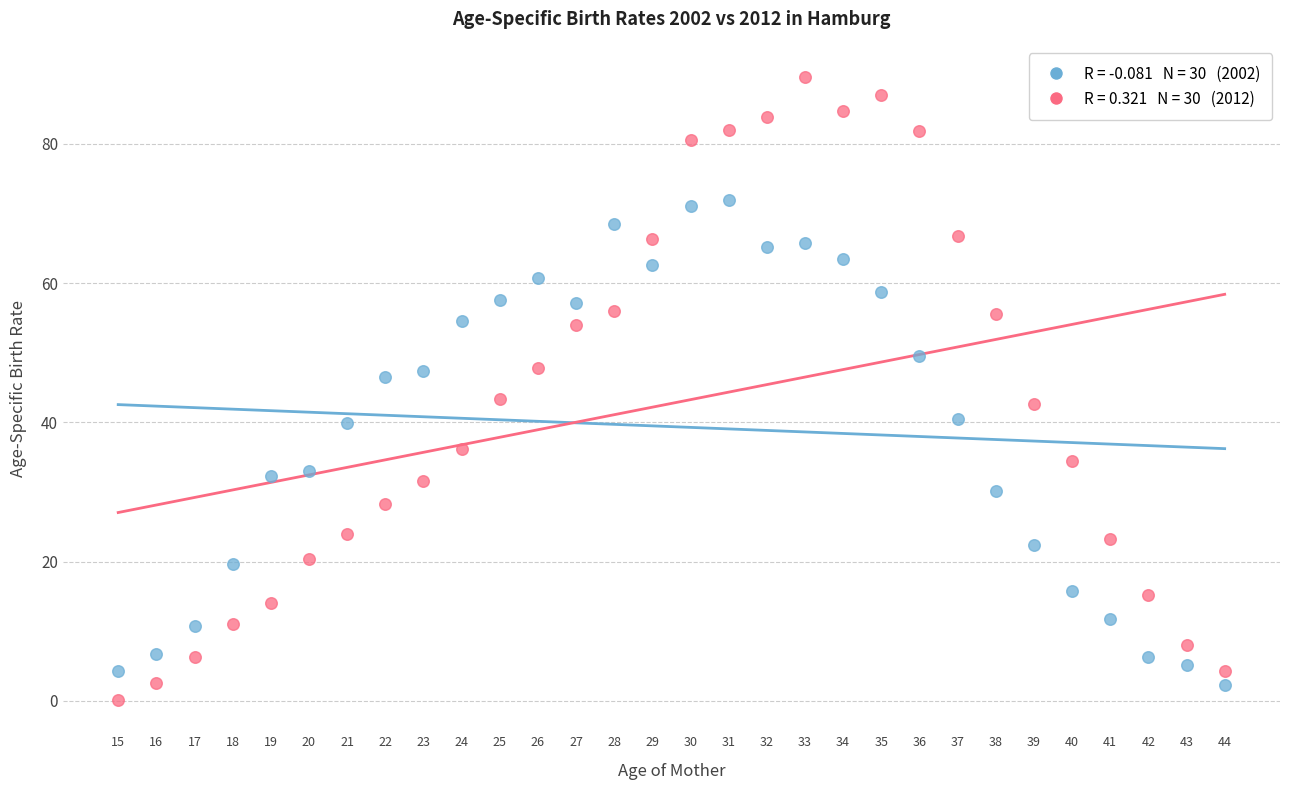

Across all data points, what is the range of X values (max minus min)?

29.0